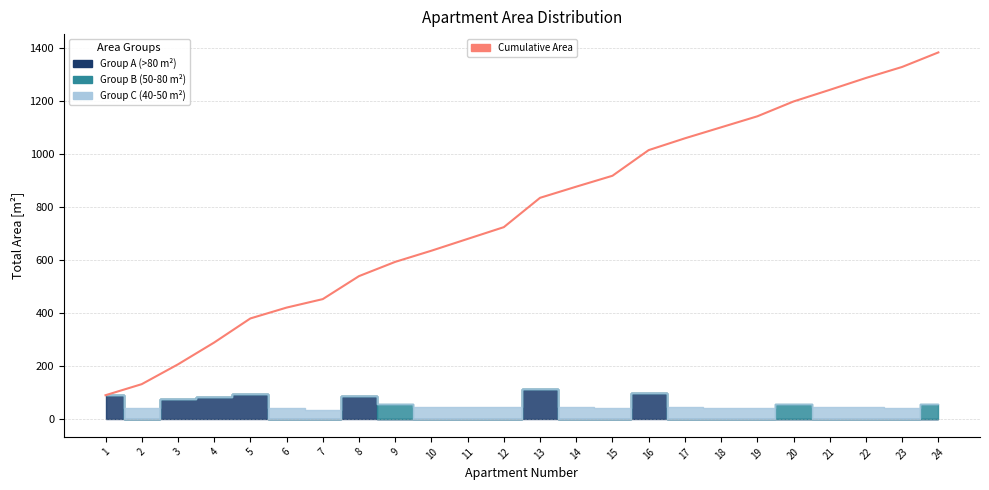

The value at 2 is 130.1. True or false?

True